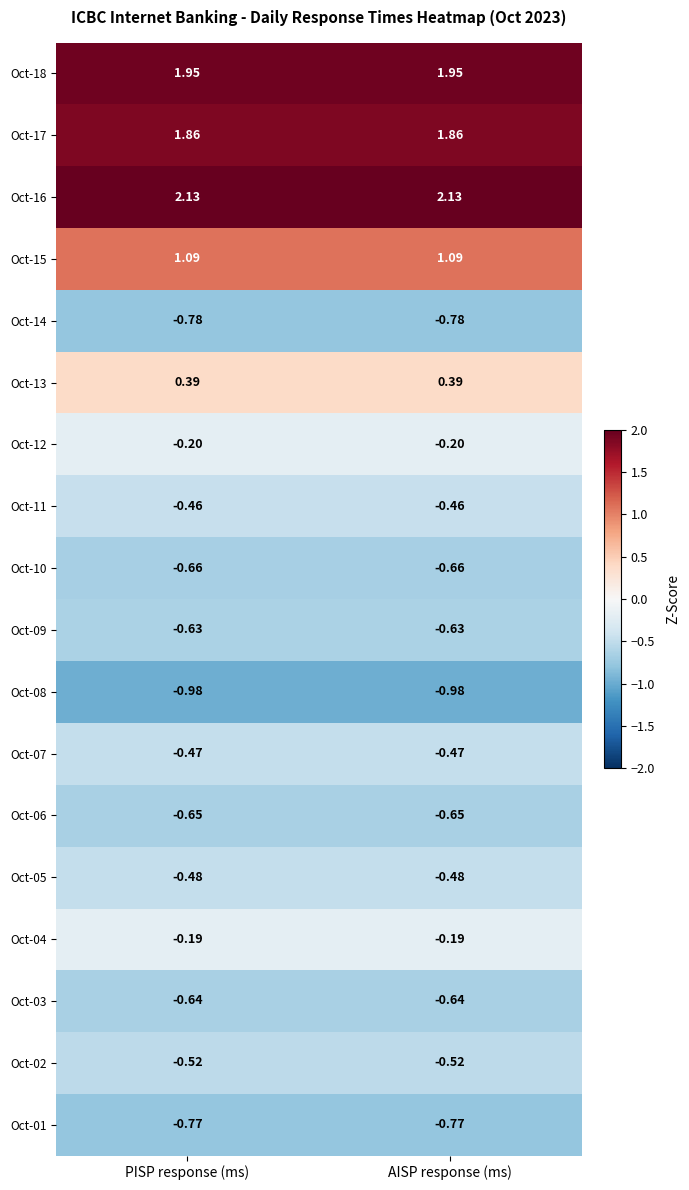

Is the value of Oct-10 at PISP response (ms) greater than the value of Oct-02 at AISP response (ms)?

No